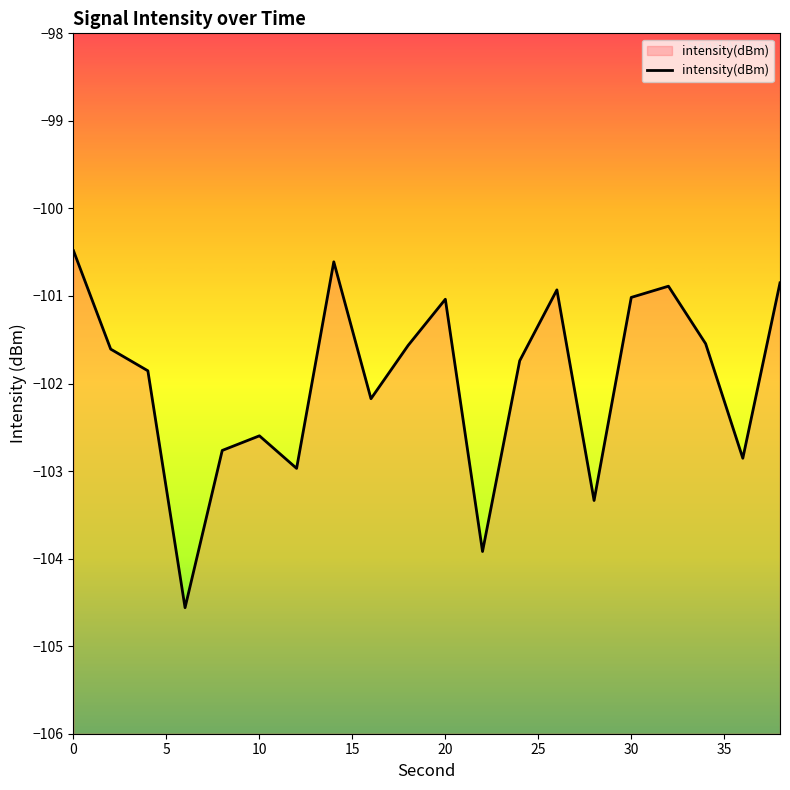

Does the chart display data point markers on the line(s)?

No